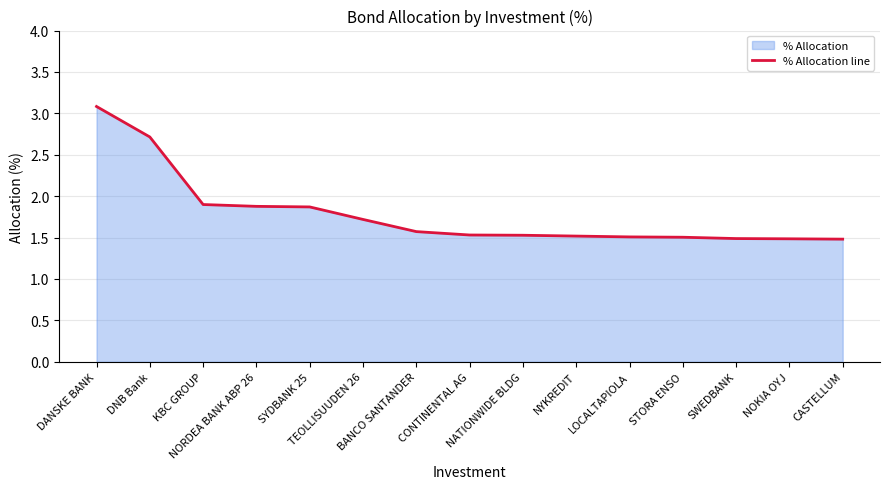

Reading right to left, list all the values displayed in this chart.

CASTELLUM=1.5	NOKIA OYJ=1.5	SWEDBANK=1.5	STORA ENSO=1.5	LOCALTAPIOLA=1.5	NYKREDIT=1.5	NATIONWIDE BLDG=1.5	CONTINENTAL AG=1.5	BANCO SANTANDER=1.6	TEOLLISUUDEN 26=1.7	SYDBANK 25=1.9	NORDEA BANK ABP 26=1.9	KBC GROUP=1.9	DNB Bank=2.7	DANSKE BANK=3.1